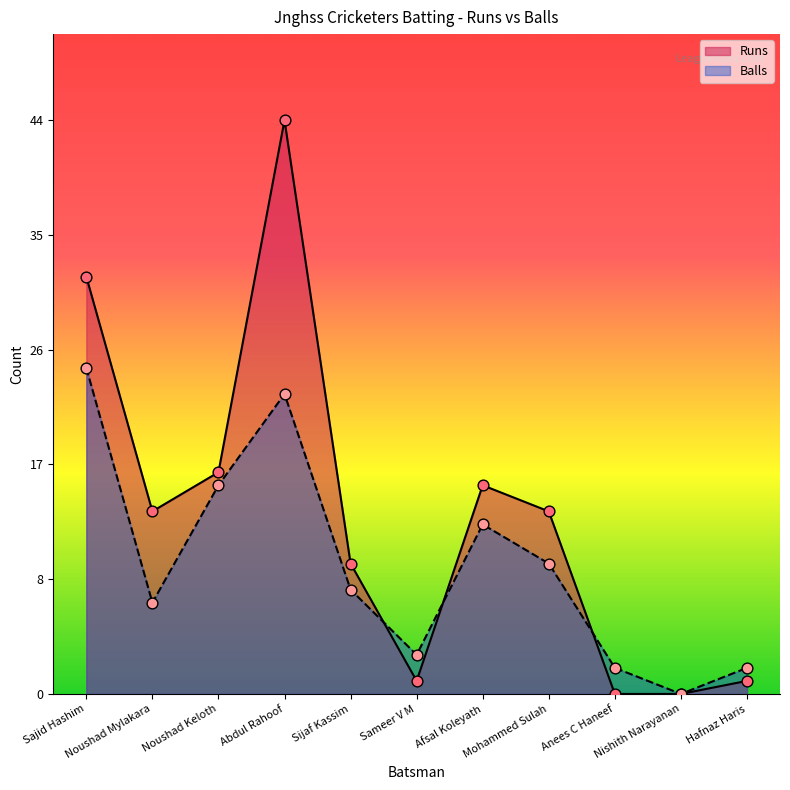

Which series has the widest spread of Y values?

Runs